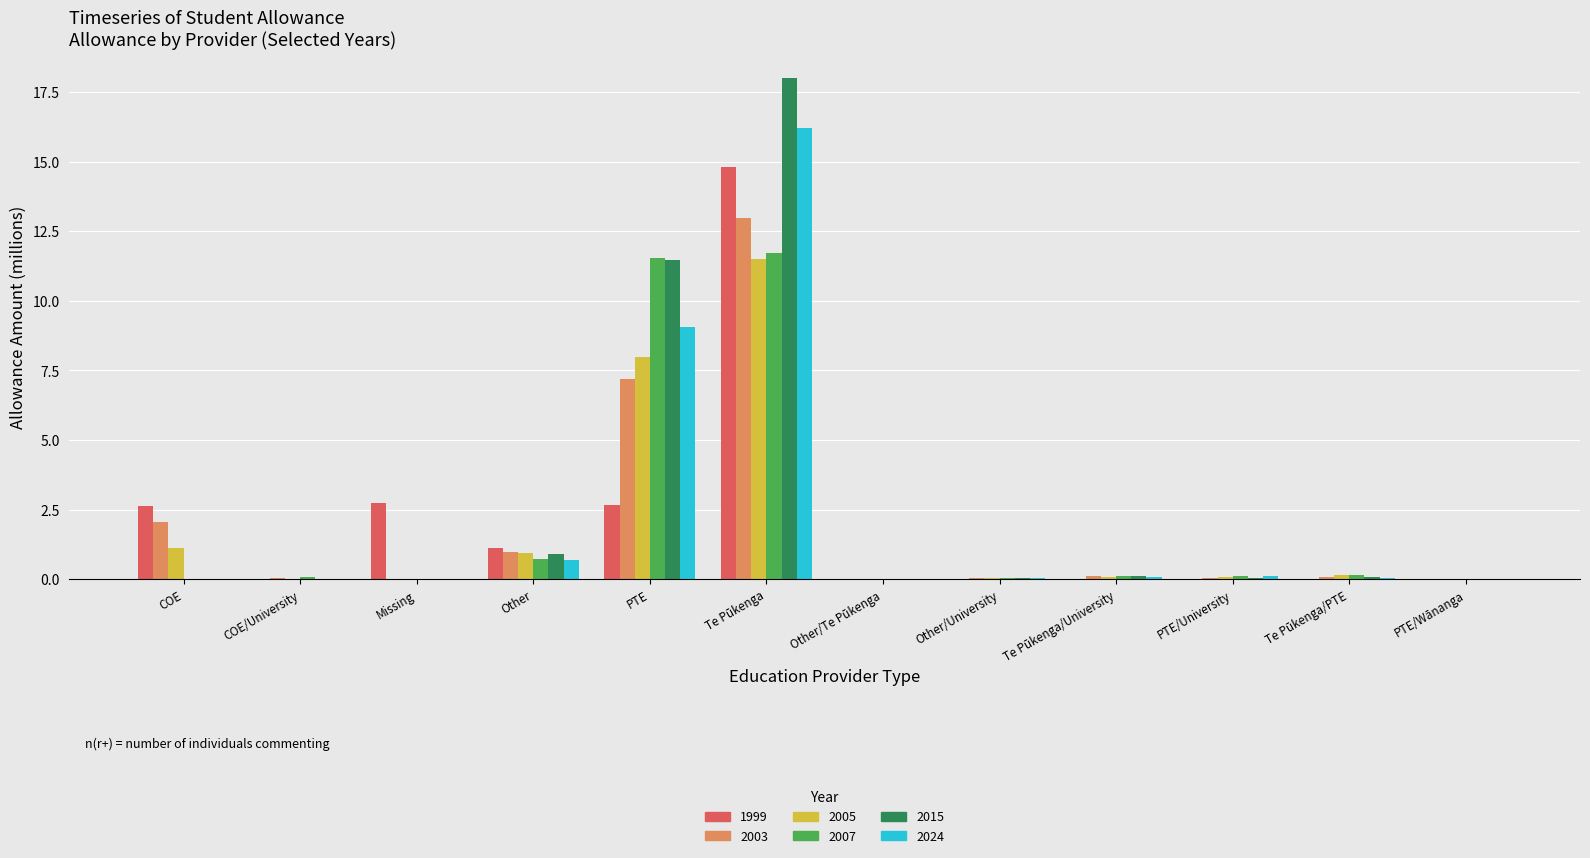

True or false: 2024 has a value of -10.7 at Missing.

False